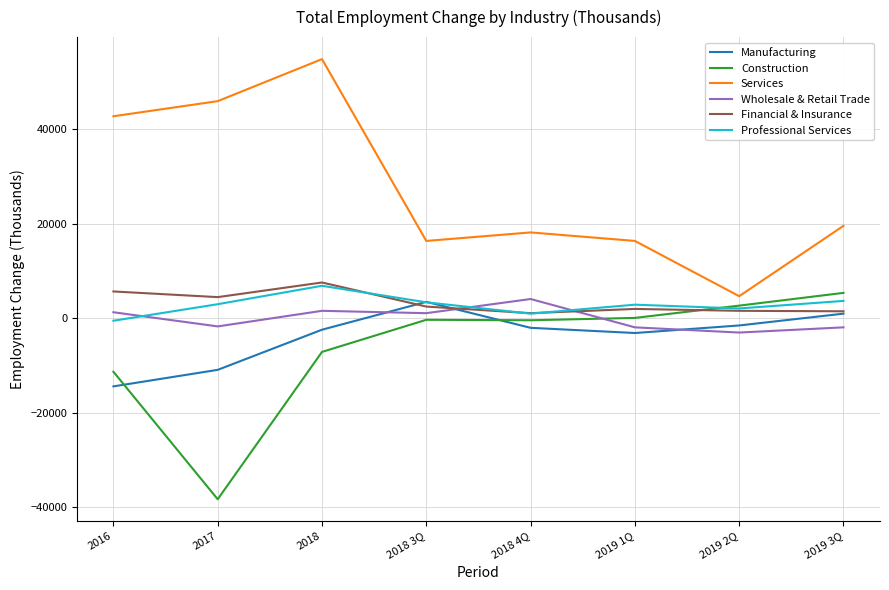

What is the smallest value displayed?

-38300